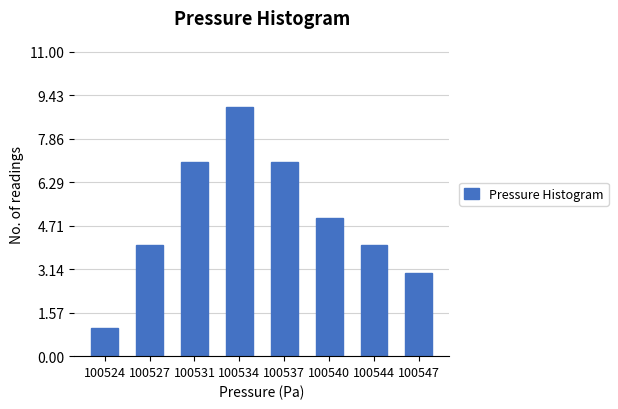

Reading right to left, extract all data points from this chart.

3	4	5	7	9	7	4	1